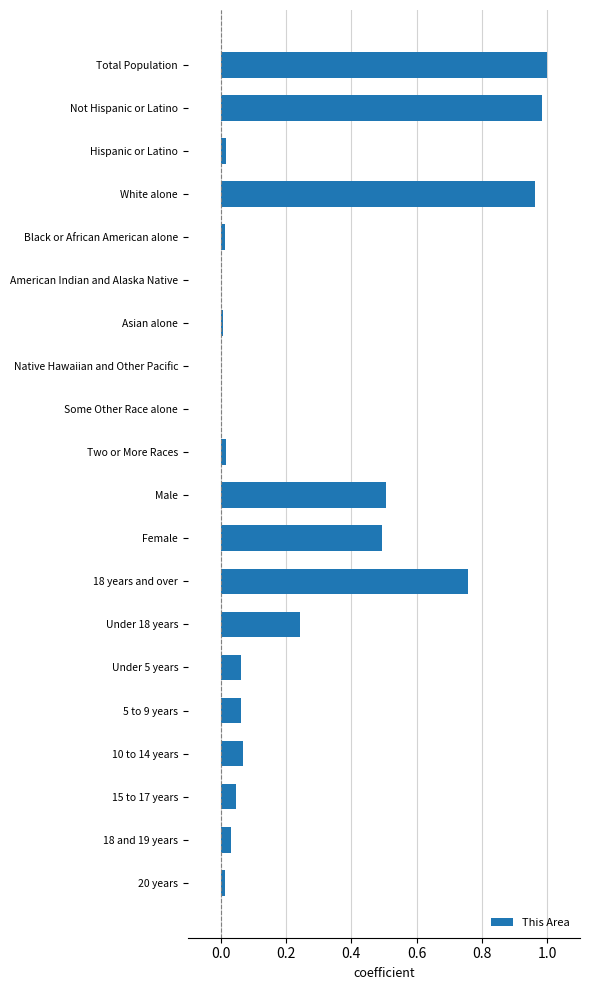

What is the sum of all values?

5.3